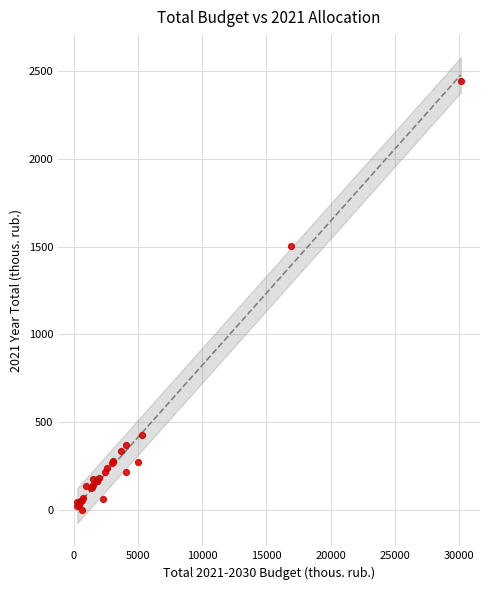

What Y value in the scatter plot is closest to 1221?

1503.1